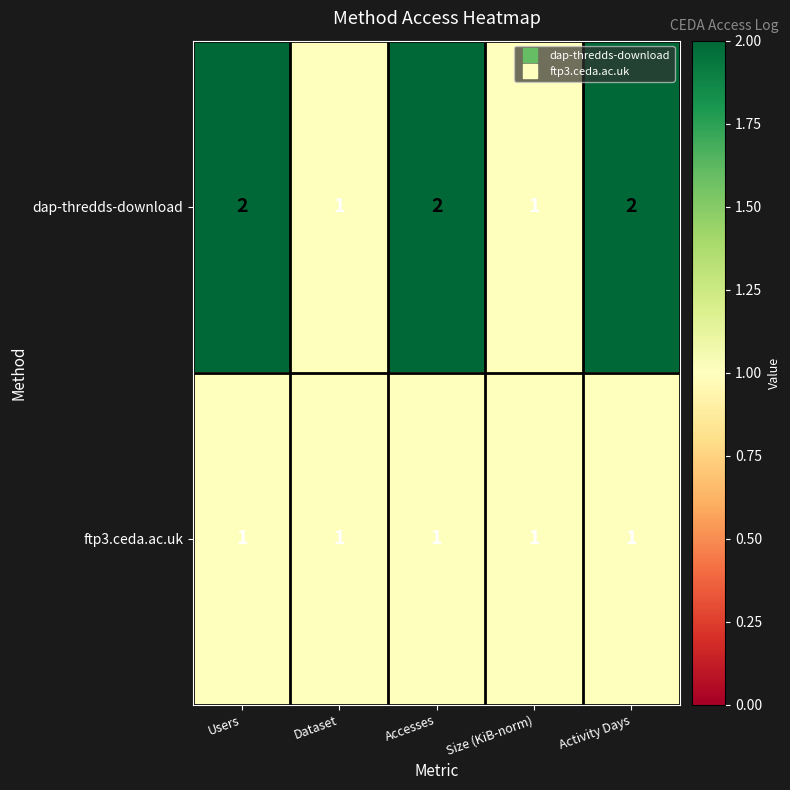

Count the dap-thredds-download values in the range 1 to 2.

5